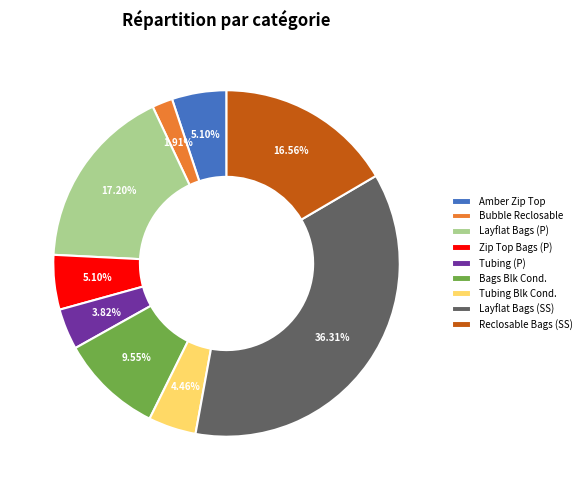

Is the sum of Tubing (P) and Layflat Bags (SS) greater than half?

No